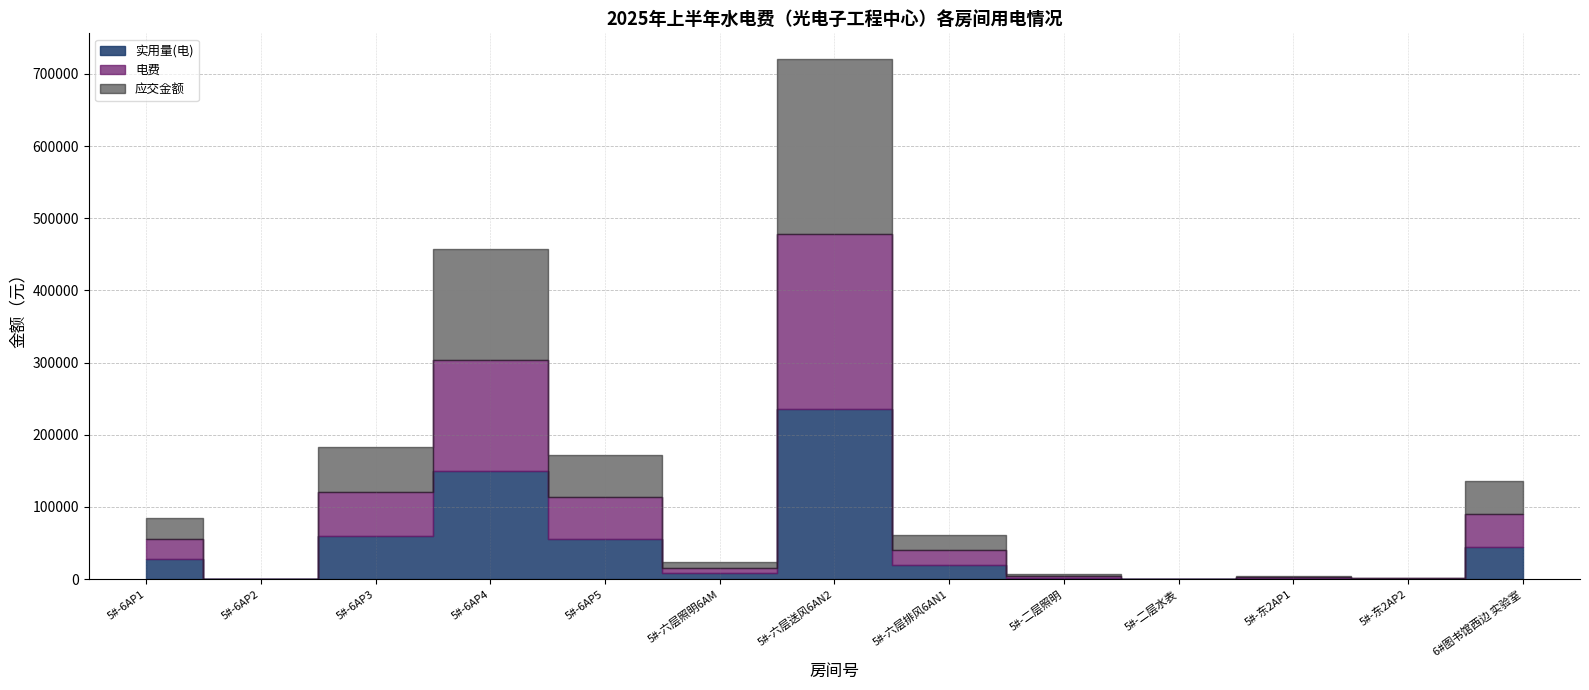

Which series has the widest spread of values?

电费